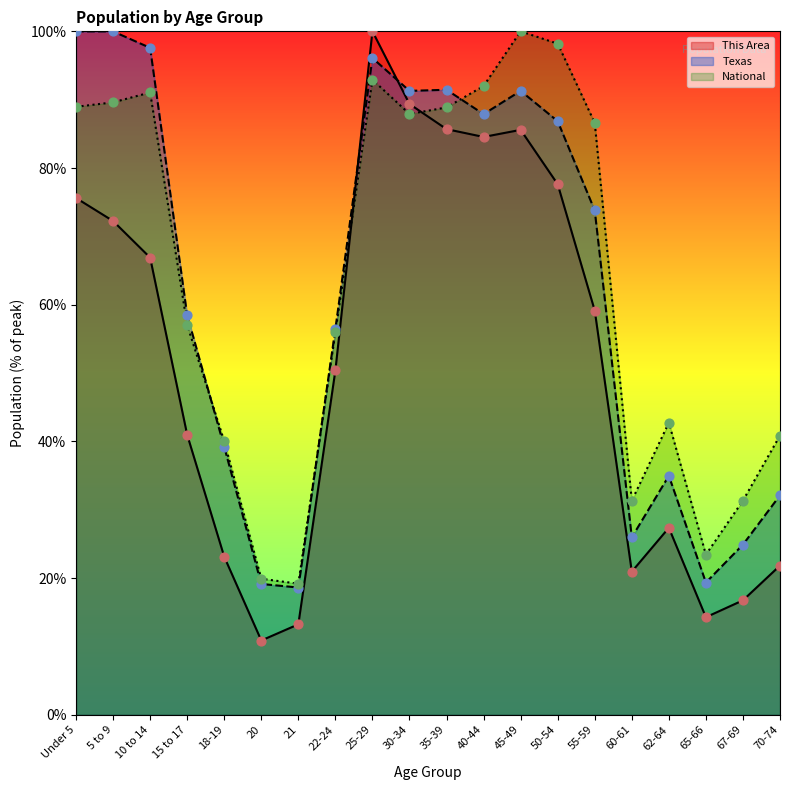

What are all the series names shown in the legend?

This Area, Texas, National